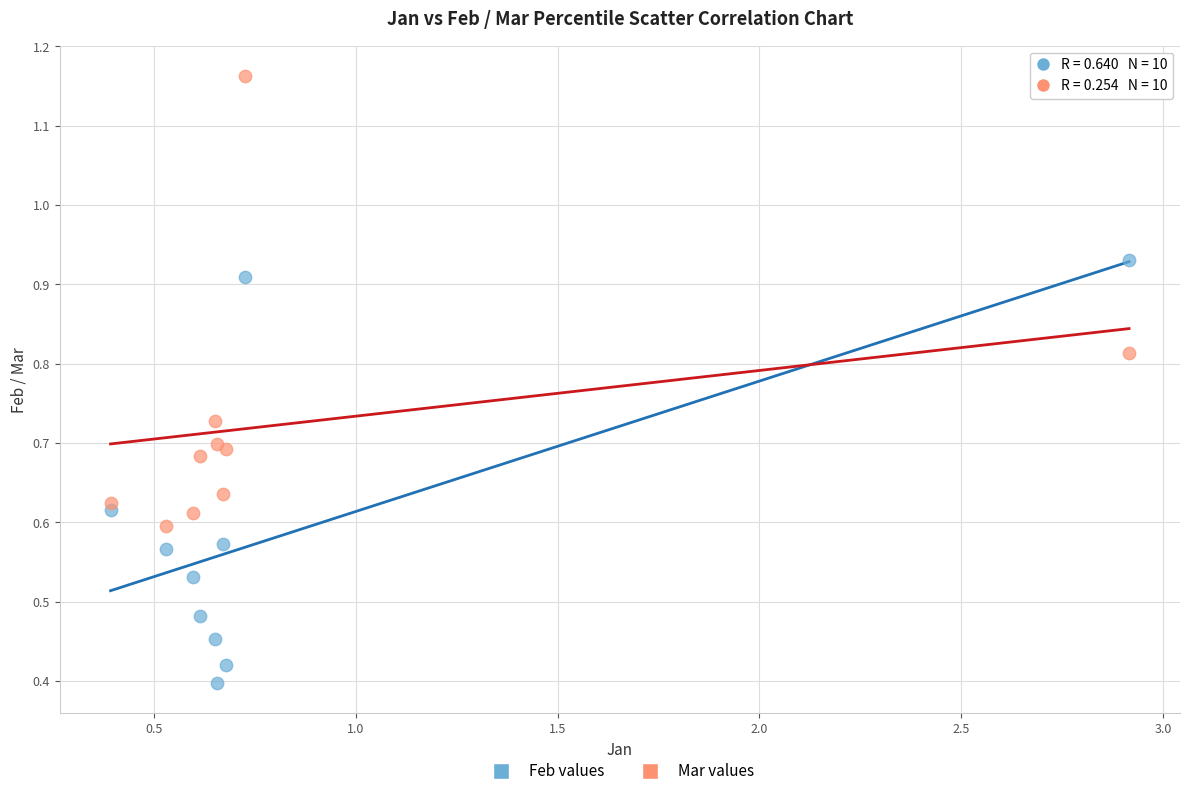

Which series reaches the maximum Y coordinate?

Mar values